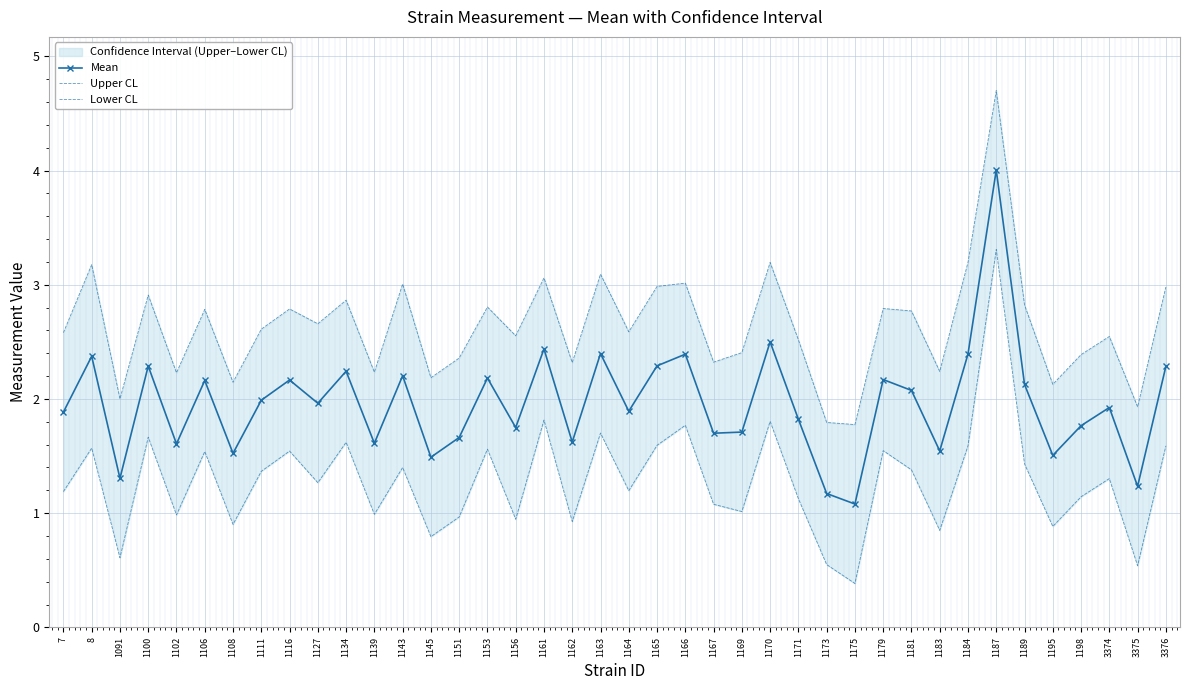

What is the spread (max minus min) of values at 1162?

1.4